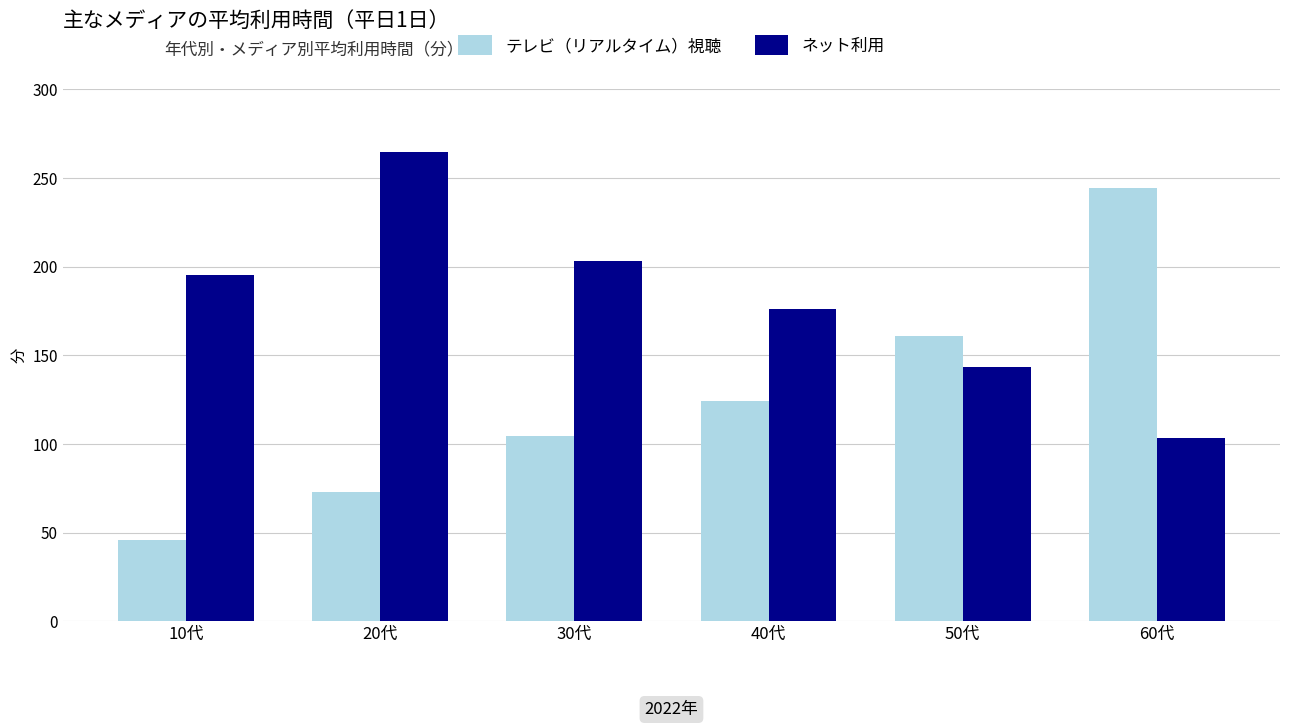

What is the value of the ネット利用 bar at the 3rd from the left?

202.9